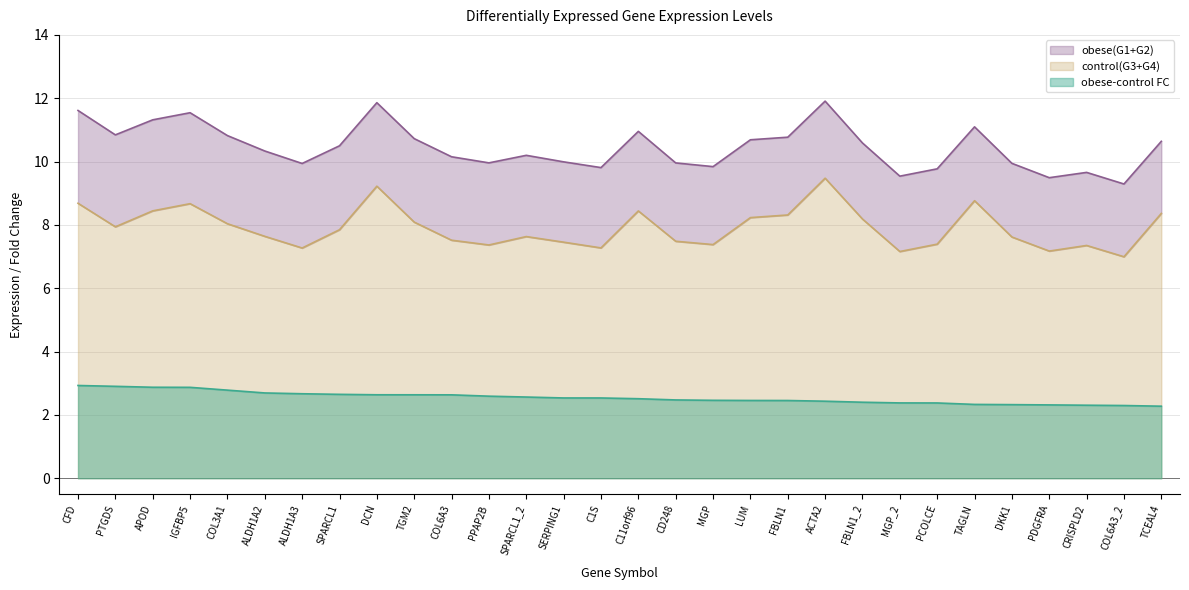

What is the total value across all series at PDGFRA?

19.0